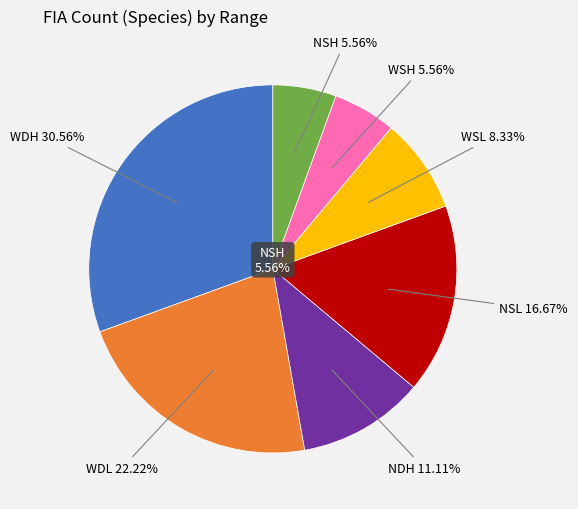

Is the sum of NSL and WSH greater than half?

No